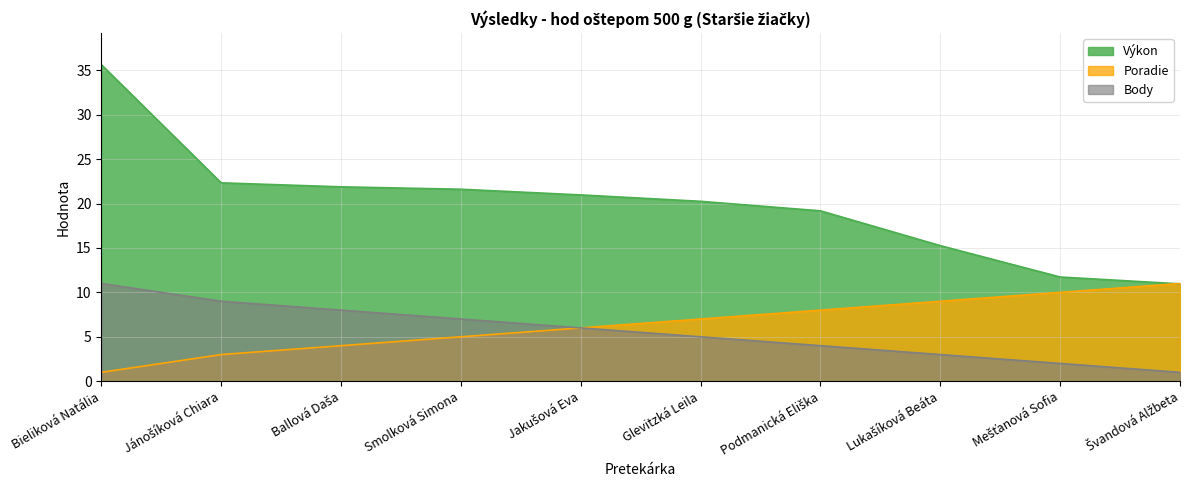

Is the value of Body at Bieliková Natália greater than the value of Poradie at Jánošíková Chiara?

Yes